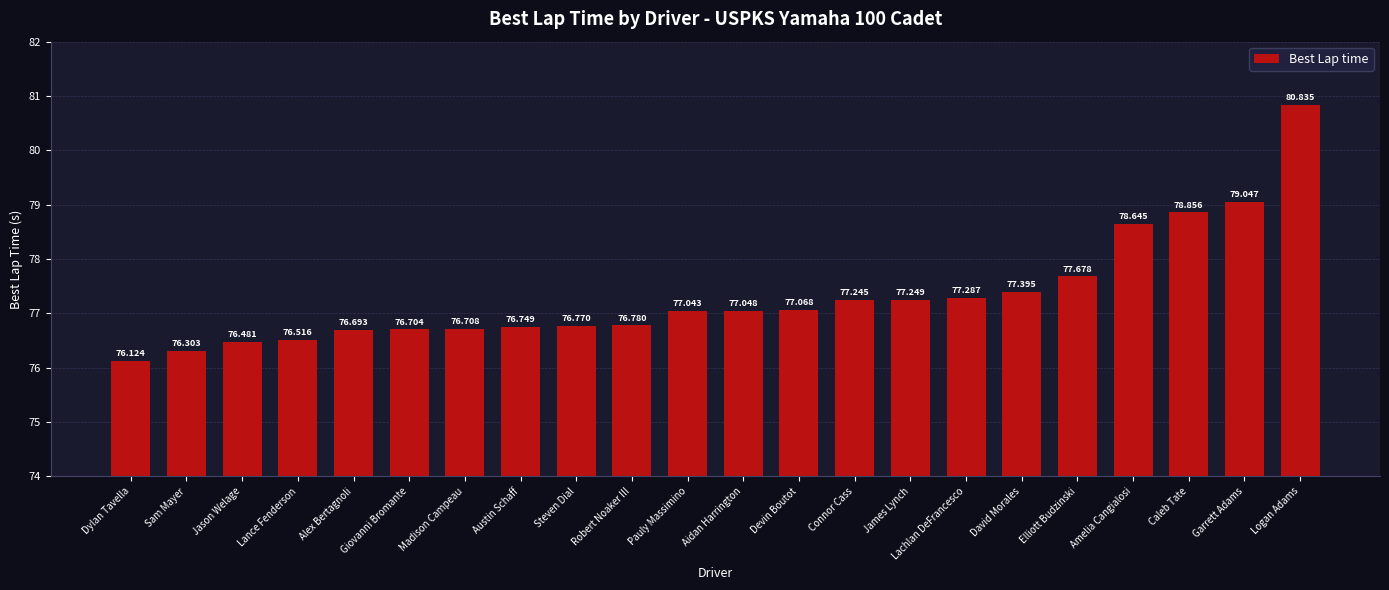

List the labels in order of value, largest first.

Logan Adams, Garrett Adams, Caleb Tate, Amelia Cangialosi, Elliott Budzinski, David Morales, Lachlan DeFrancesco, James Lynch, Connor Cass, Devin Boutot, Aidan Harrington, Pauly Massimino, Robert Noaker III, Steven Dial, Austin Schaff, Madison Campeau, Giovanni Bromante, Alex Bertagnoli, Lance Fenderson, Jason Welage, Sam Mayer, Dylan Tavella